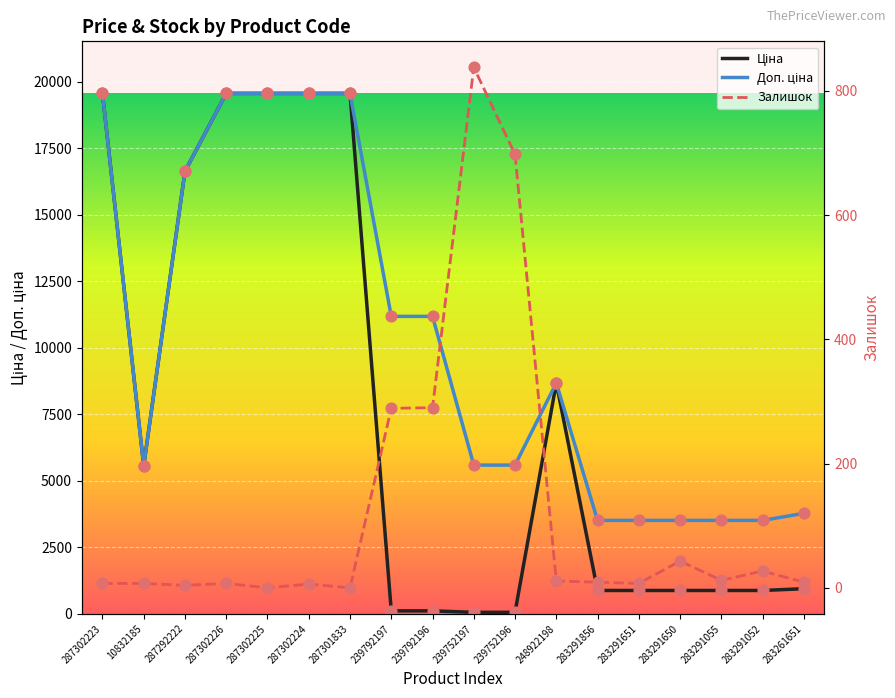

Is the value of Залишок at 283261651 greater than the value of Доп. ціна at 283261651?

No